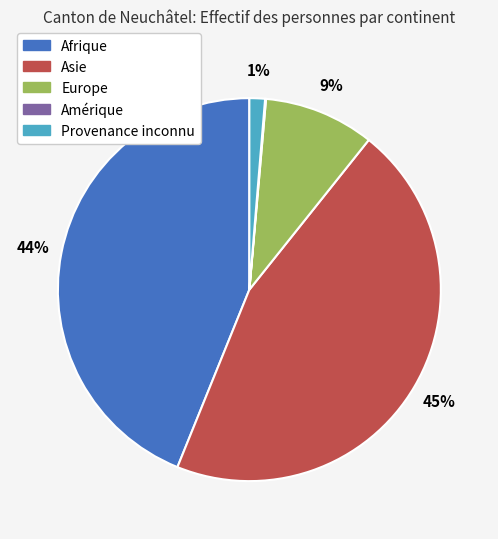

Combined, do Europe and Asie account for over 50%?

Yes